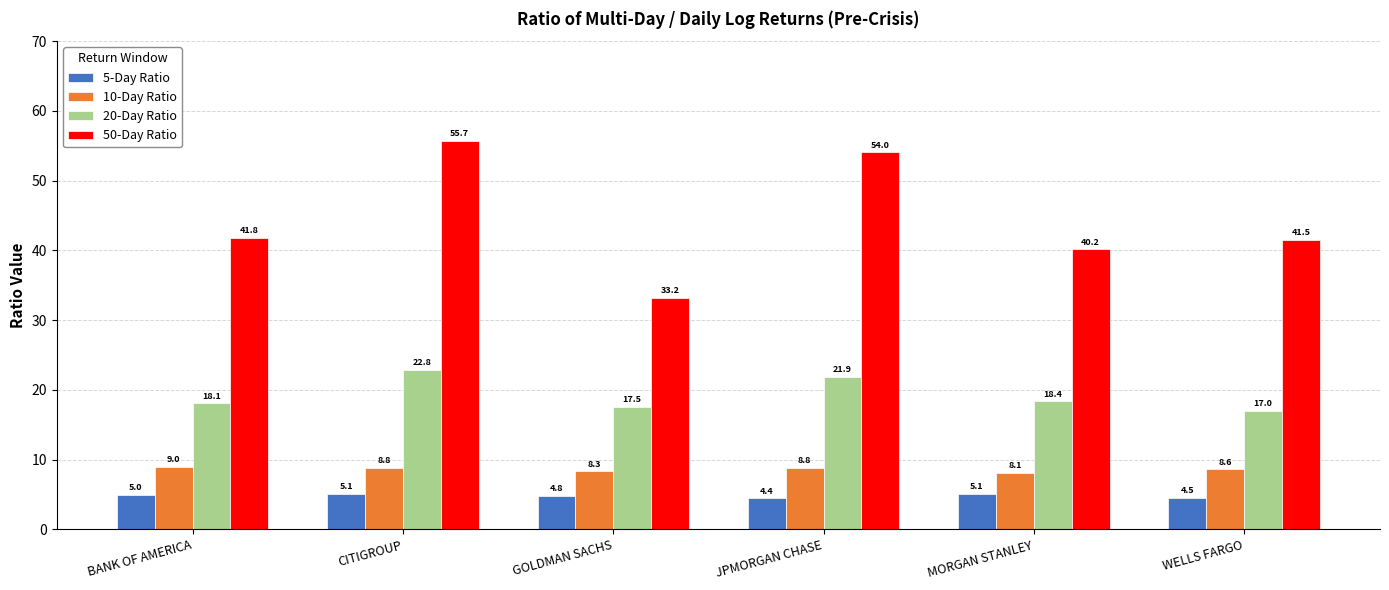

What is the difference between the maximum and minimum values in the 50-Day Ratio series?

22.5